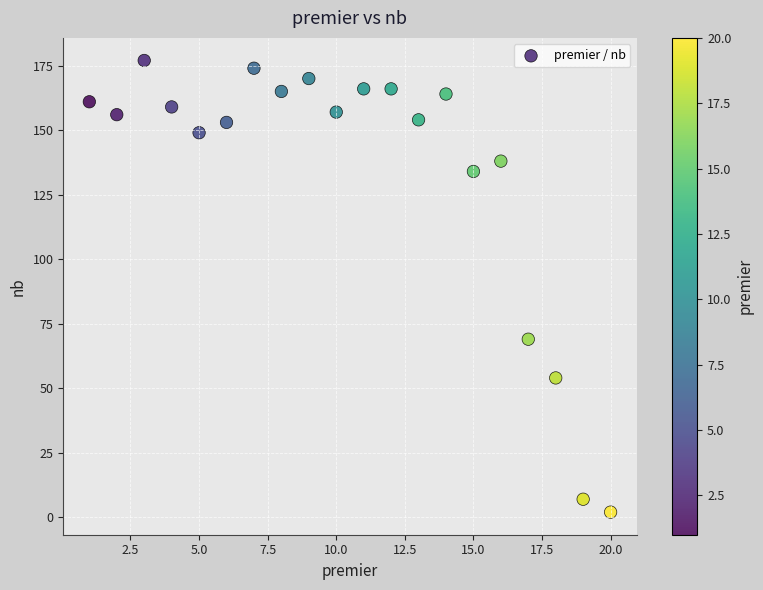

What is the range of Y values (max minus min)?

175